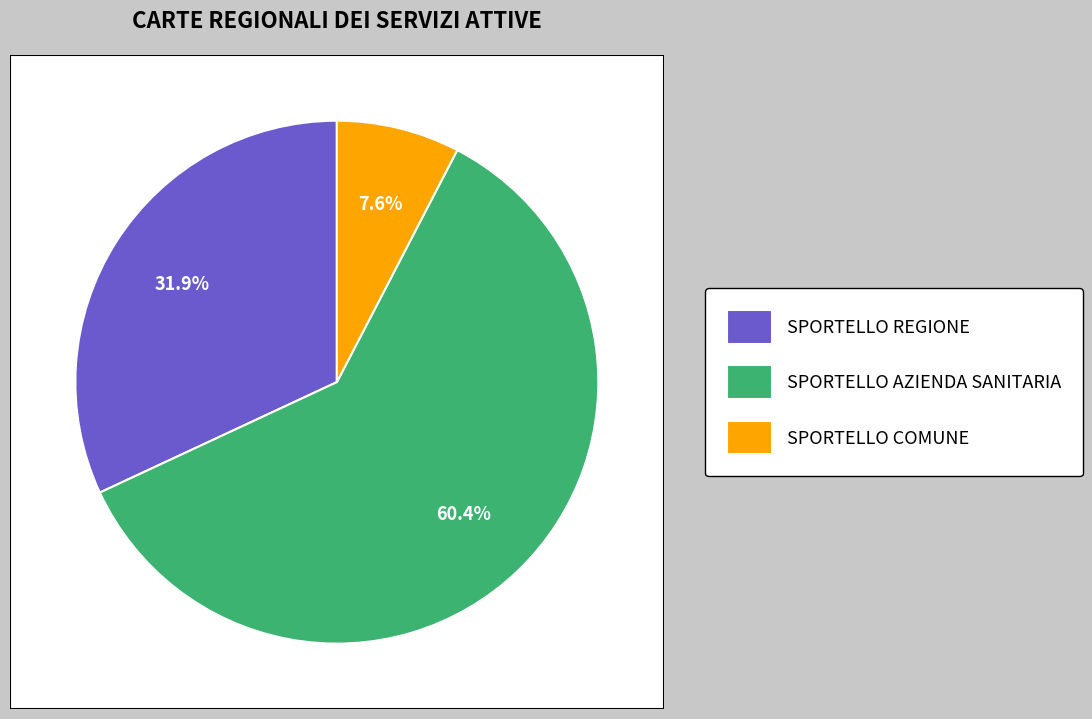

Is it true that SPORTELLO COMUNE is 1% of the pie?

False